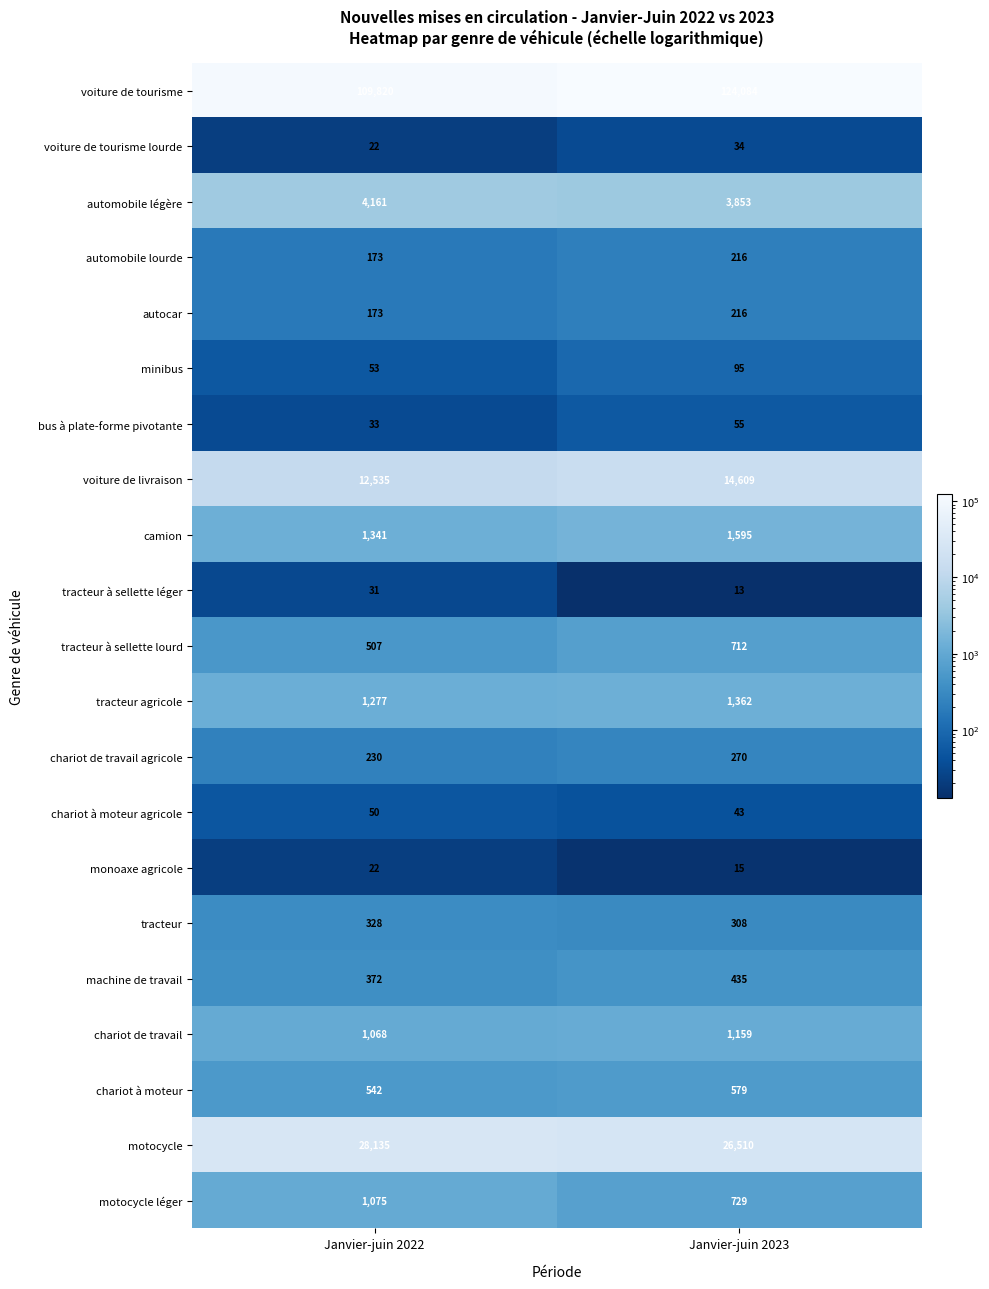

What is the difference between the maximum and minimum values in the chariot à moteur series?

37